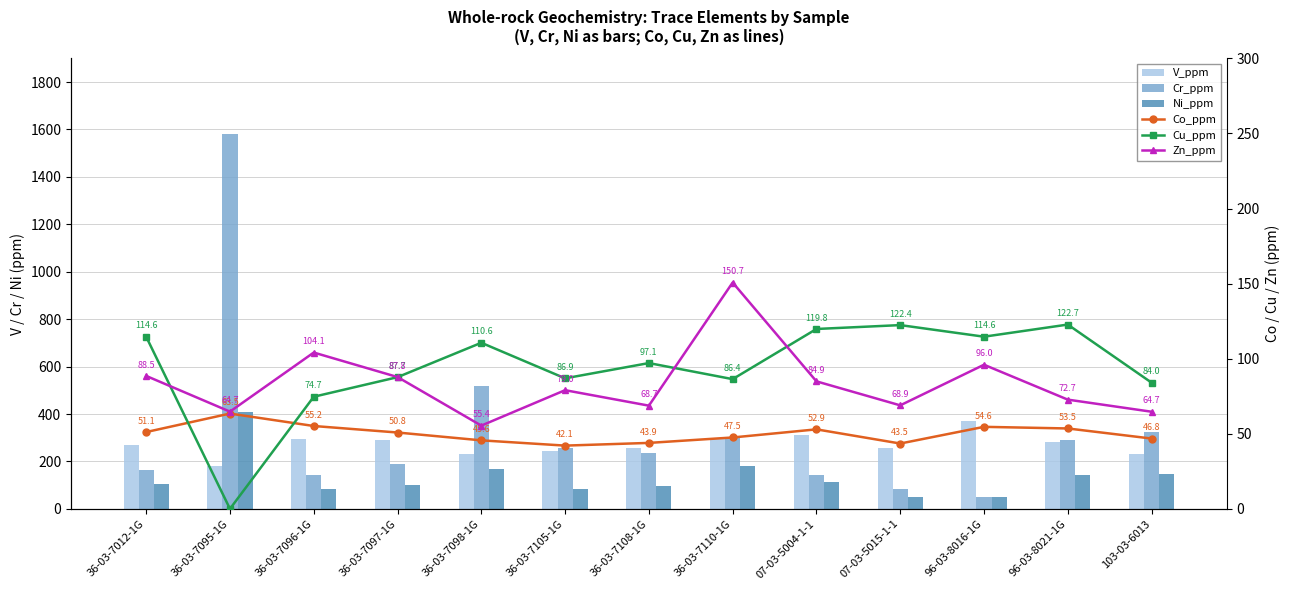

At 36-03-7097-1G, list the series in order from smallest to largest.

Co_ppm, Cu_ppm, Zn_ppm, Ni_ppm, Cr_ppm, V_ppm